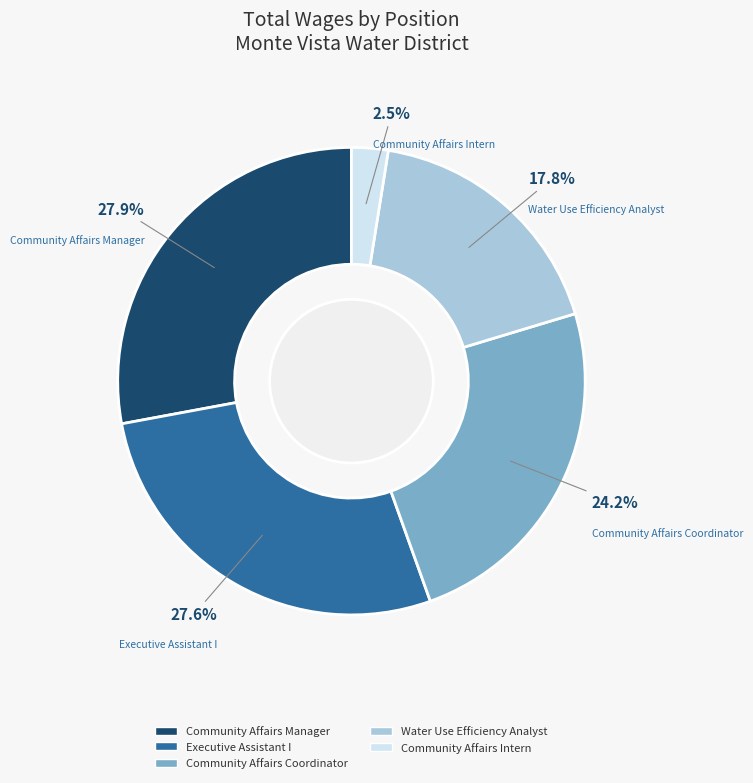

To the nearest percent, what is the average slice percentage?

20%